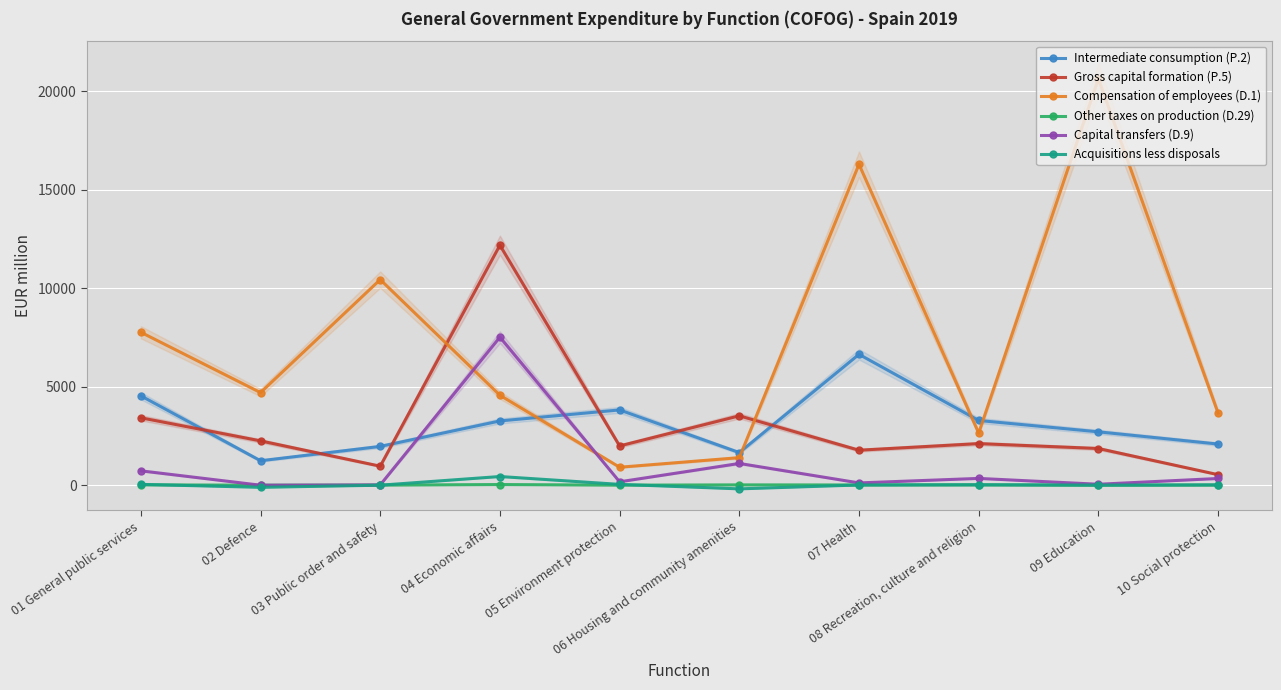

Where is the first local minimum for Gross capital formation (P.5)?

03 Public order and safety